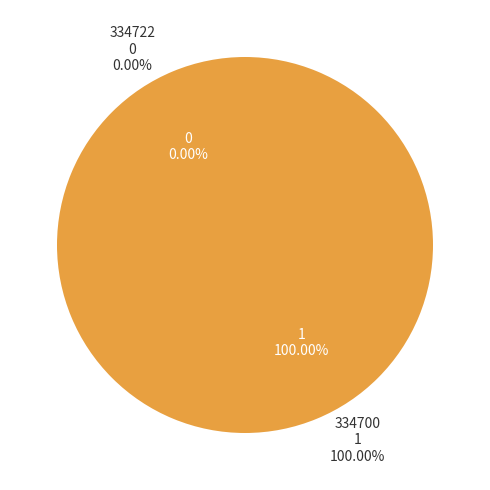

Rank the categories by value from lowest to highest.

334722, 334700